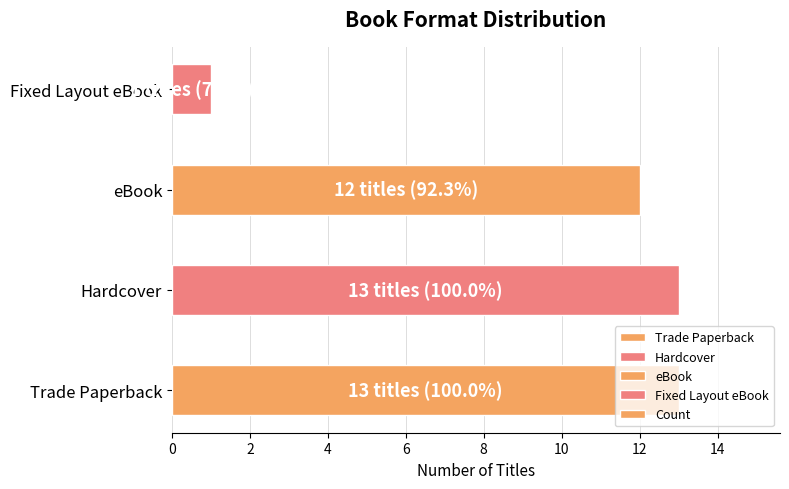

How many data points are less than 13?

2